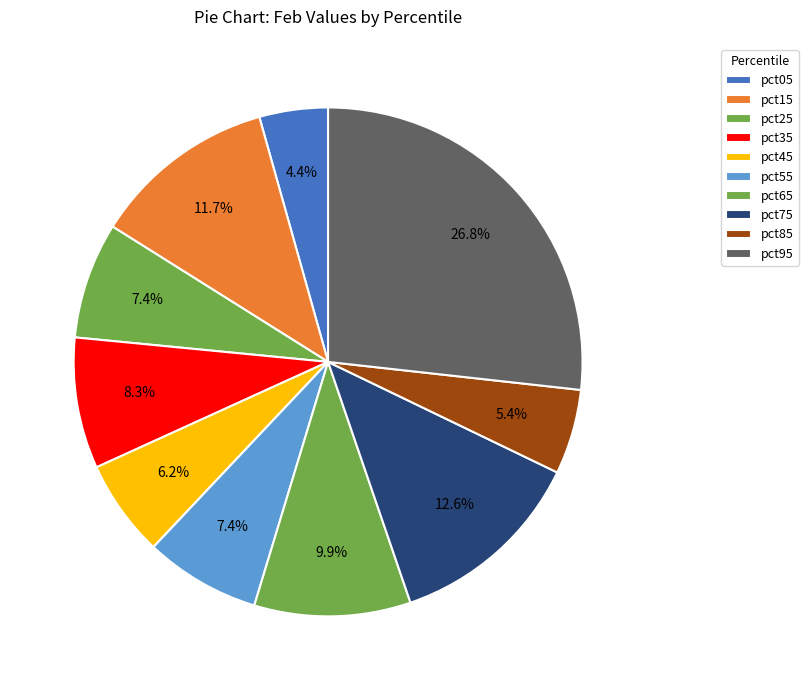

To the nearest percent, what portion does pct65 represent?

10%